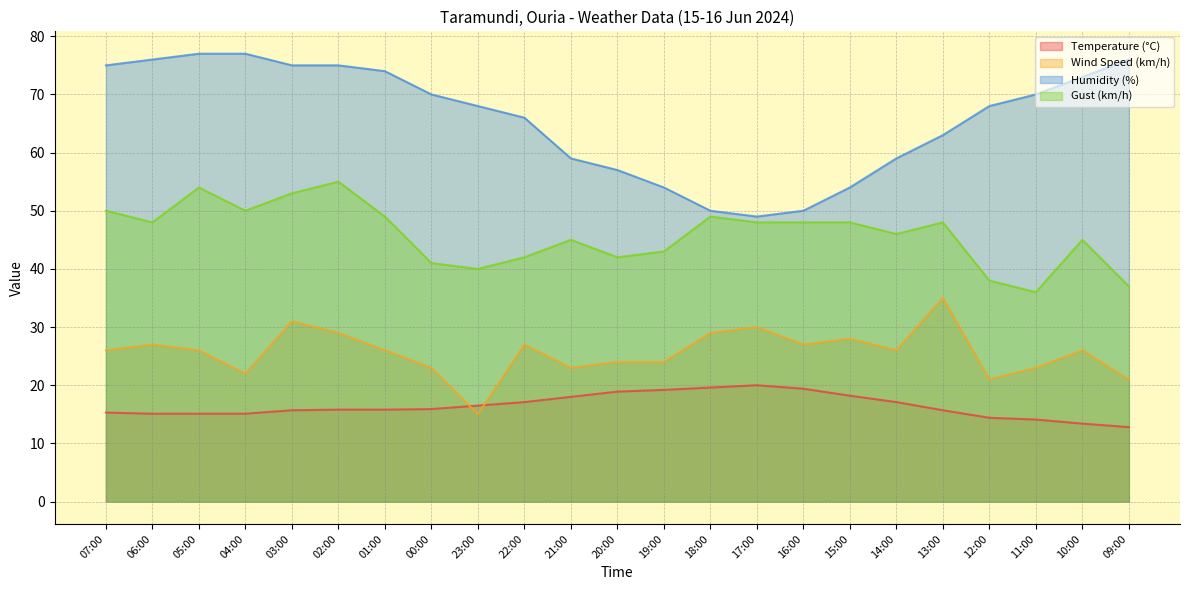

What is the spread (max minus min) of values at 18:00?

30.4